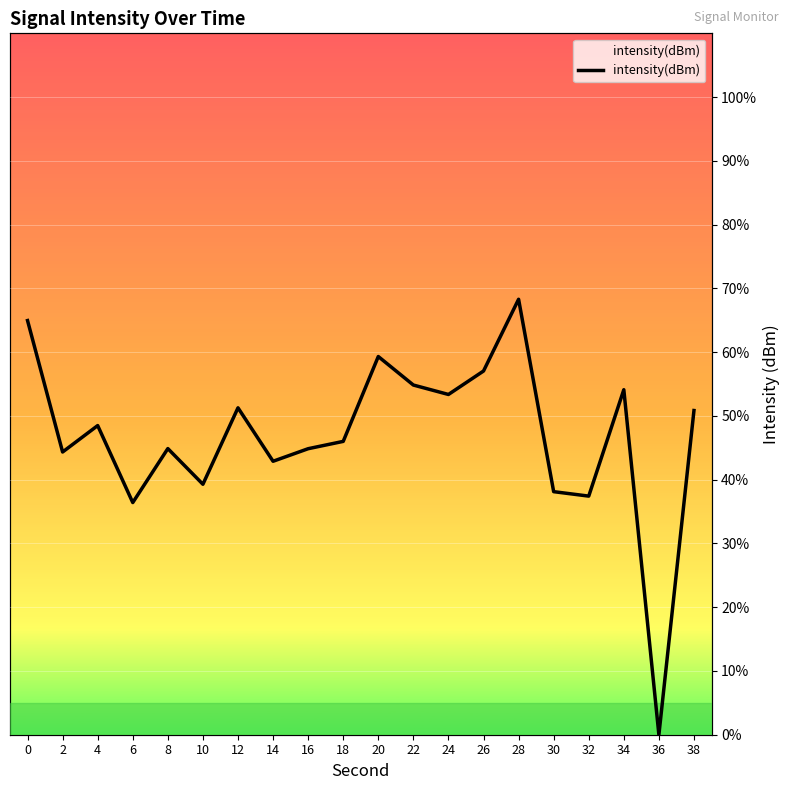

Which label corresponds to the smallest value in the chart?

36